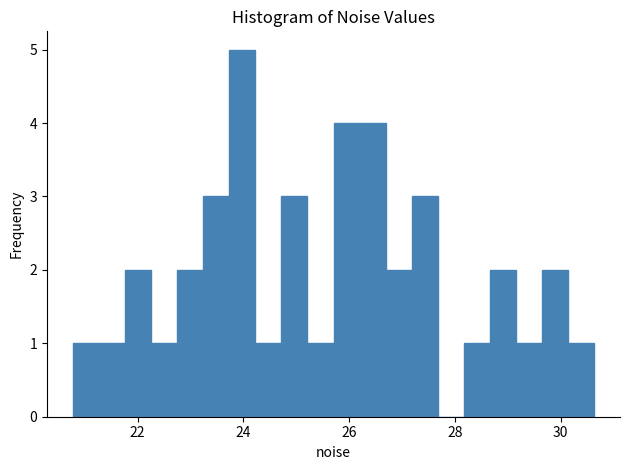

Read against the x-axis, roughly where is the centre of the tallest bar?

24.0